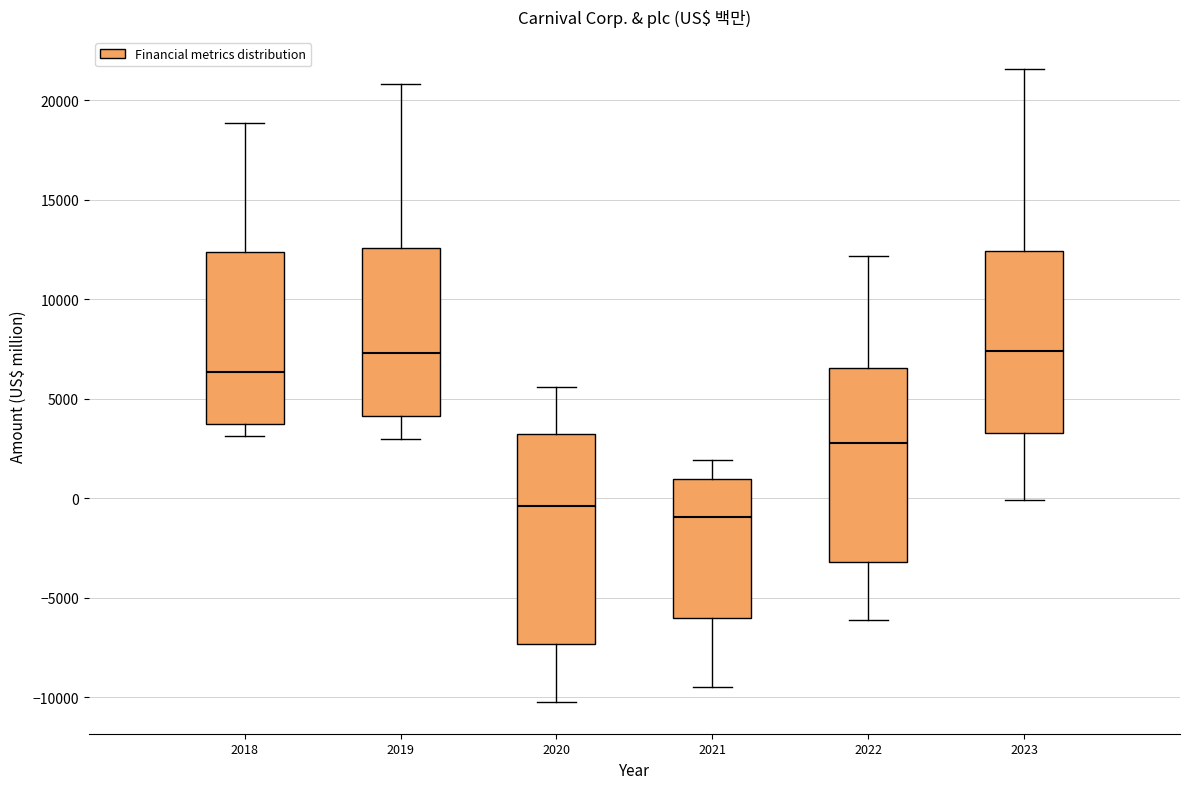

Where does the median line of the box at x = 2021 sit on the y-axis? The values are not printed on the chart, so give them approximately, as read against the axis.

-1000